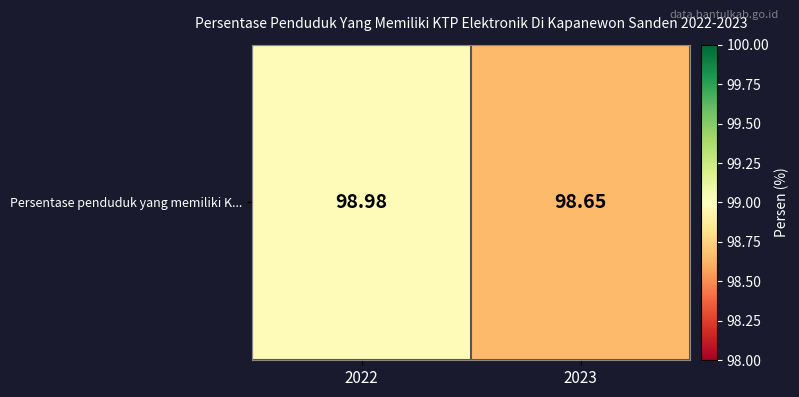

Count the number of data series in this chart.

1